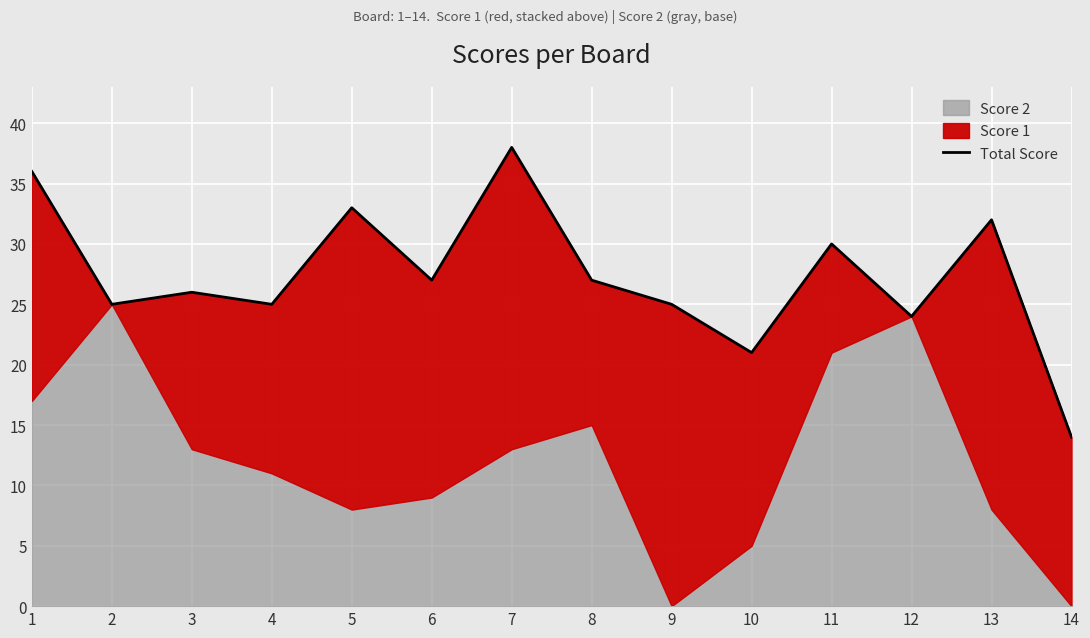

How many lines are shown in the chart?

1